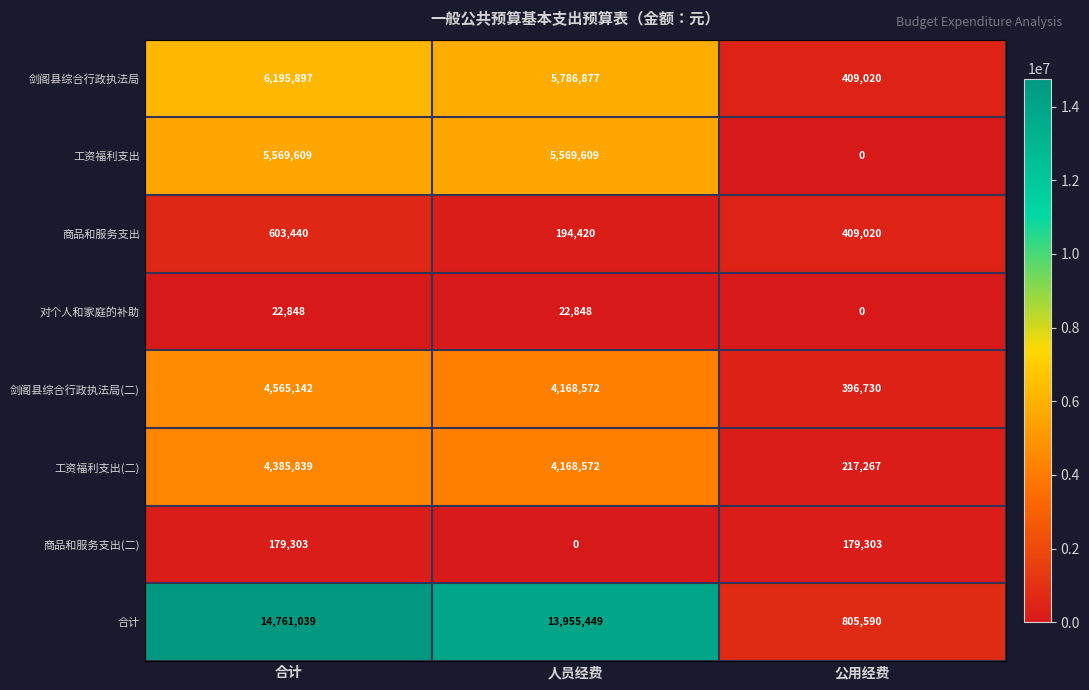

The 工资福利支出 series shows 0 at 公用经费. True or false?

True